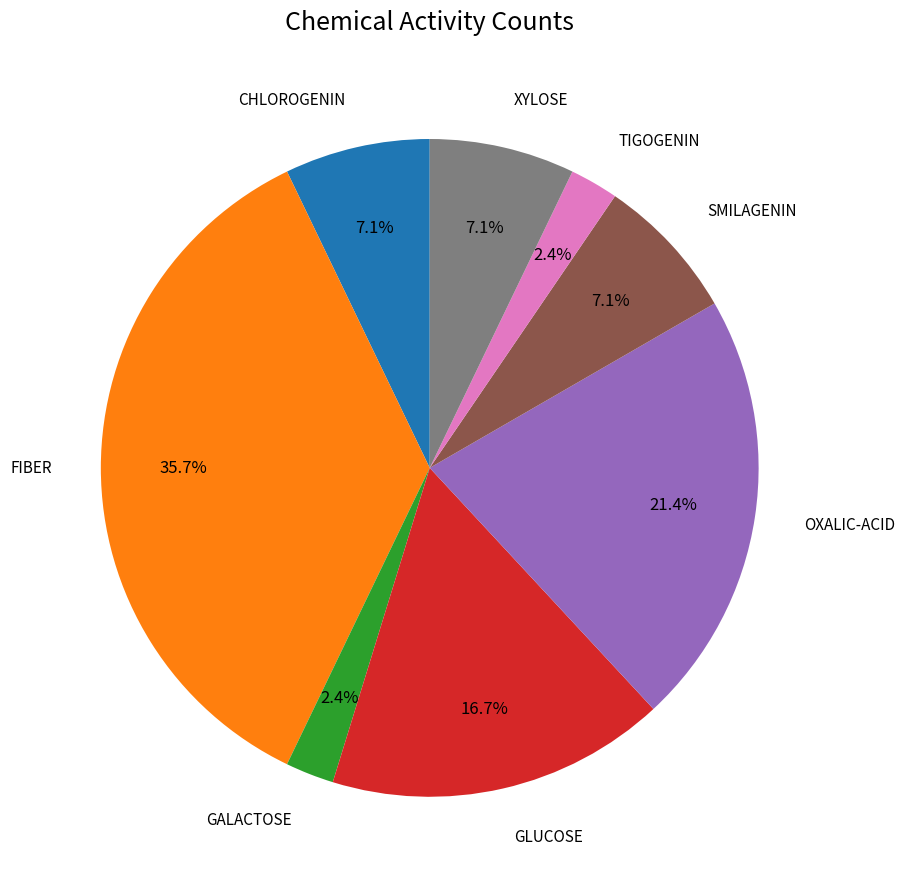

Is there any slice that represents more than half of the pie?

No